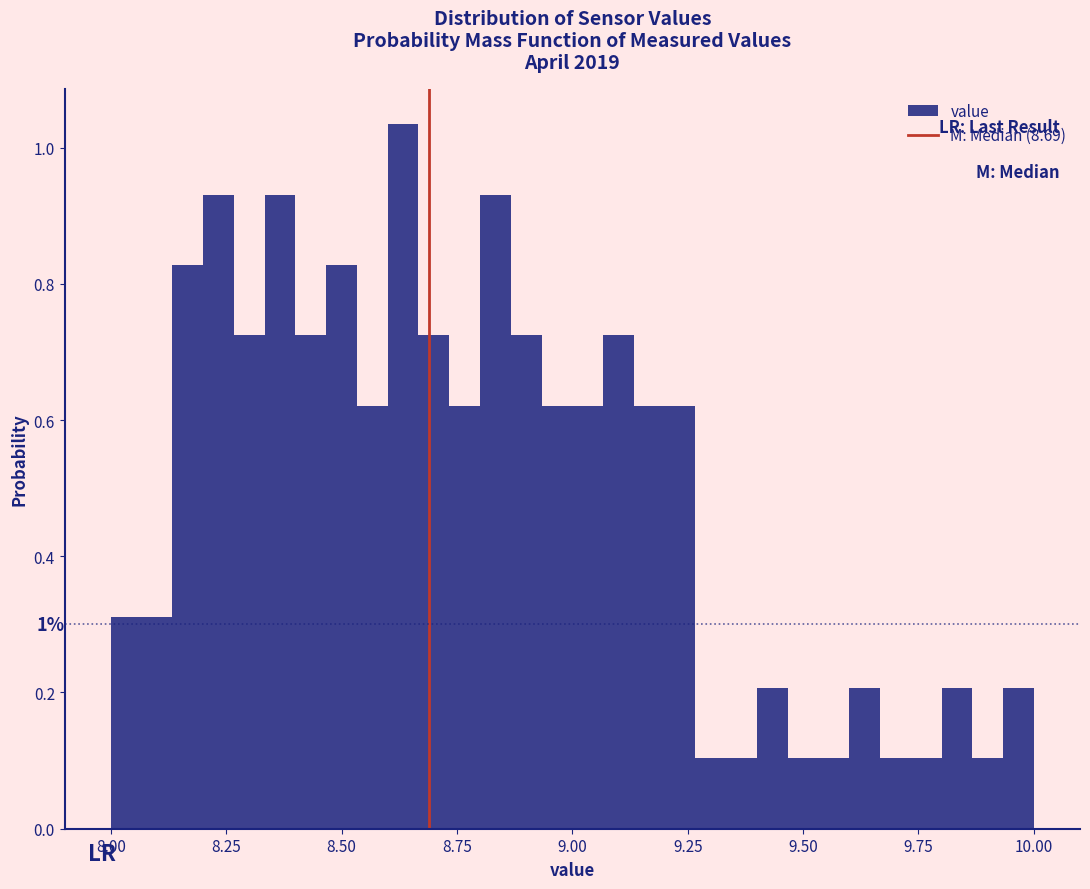

Read against the x-axis, roughly where is the centre of the tallest bar?

8.65